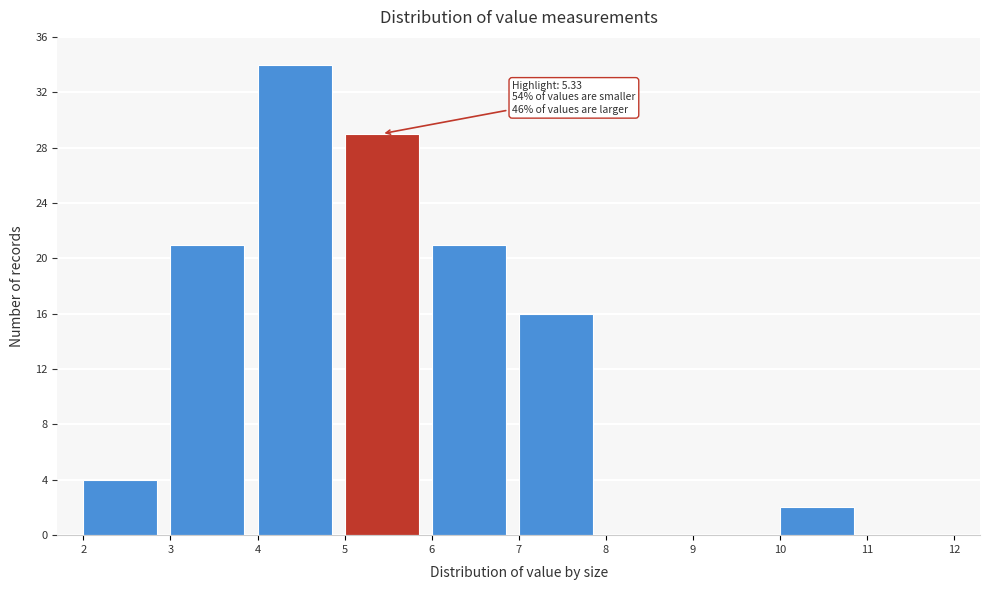

Which range on the x-axis has the tallest bar?

4 to 5